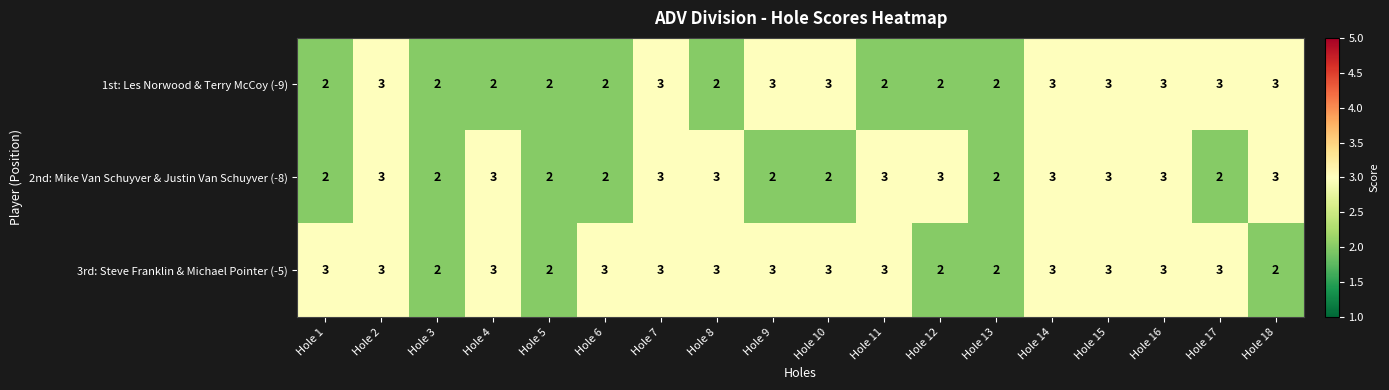

Rank the series by their average value, from lowest to highest.

1st: Les Norwood & Terry McCoy (-9), 2nd: Mike Van Schuyver & Justin Van Schuyver (-8), 3rd: Steve Franklin & Michael Pointer (-5)